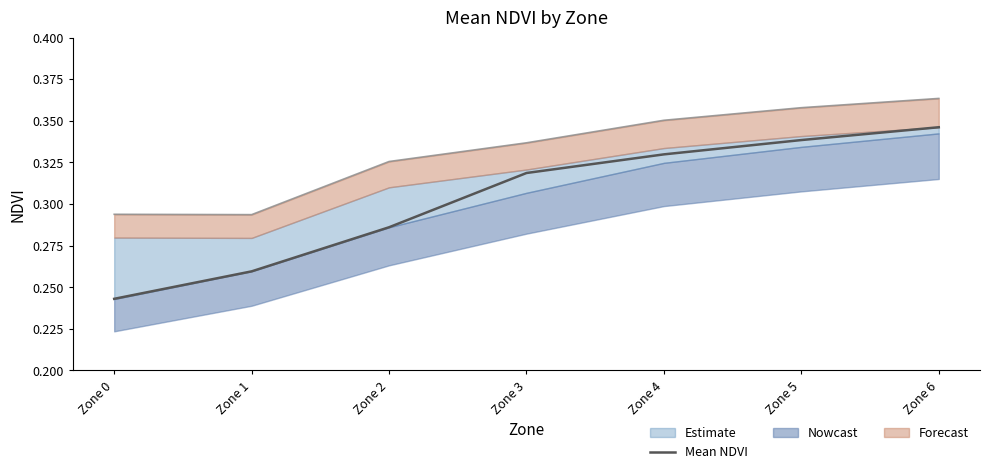

Rank the categories by value from highest to lowest.

Zone 6, Zone 5, Zone 4, Zone 3, Zone 2, Zone 1, Zone 0